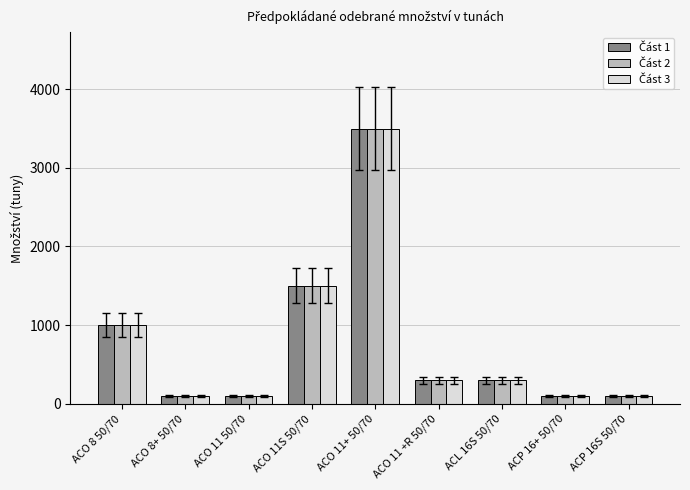

At which category is the sum across all series the highest?

ACO 11+ 50/70